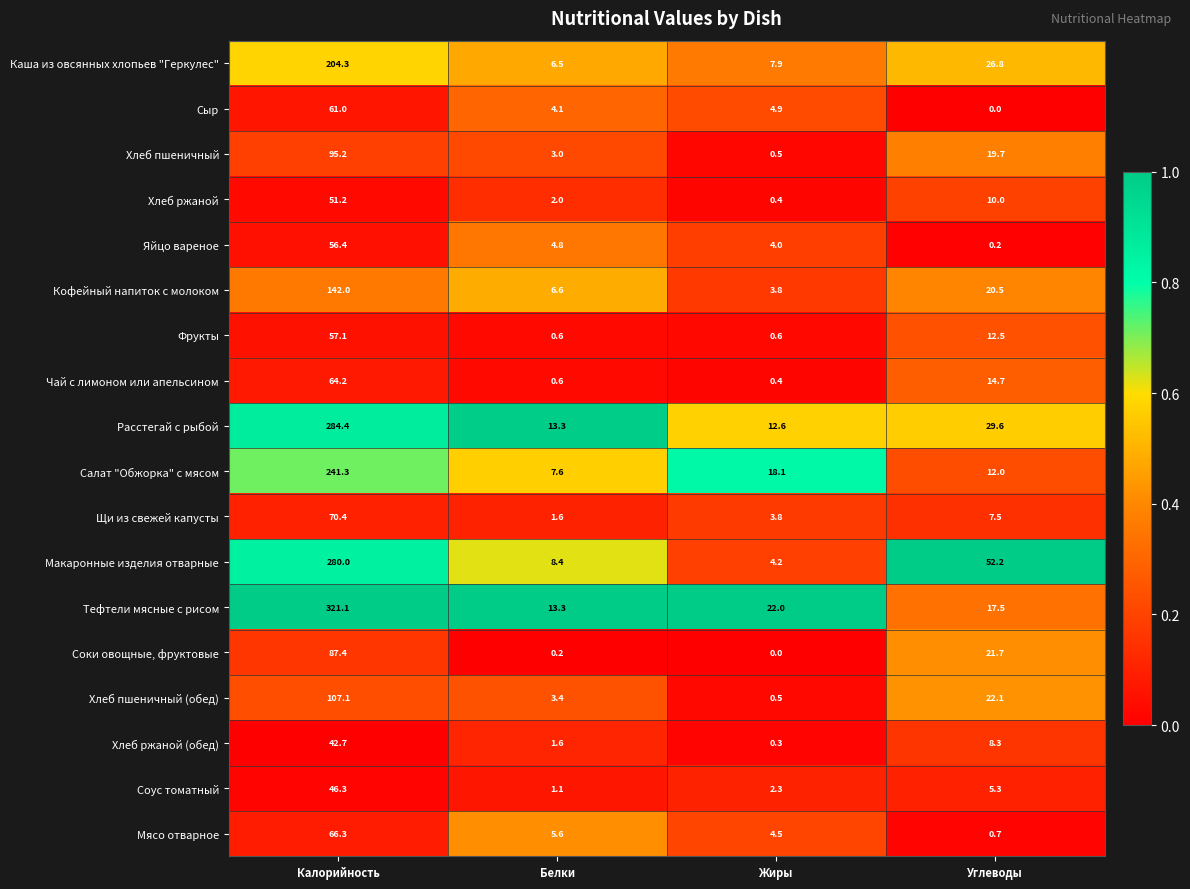

Is it true that Хлеб пшеничный equals 10.0 at Углеводы?

False